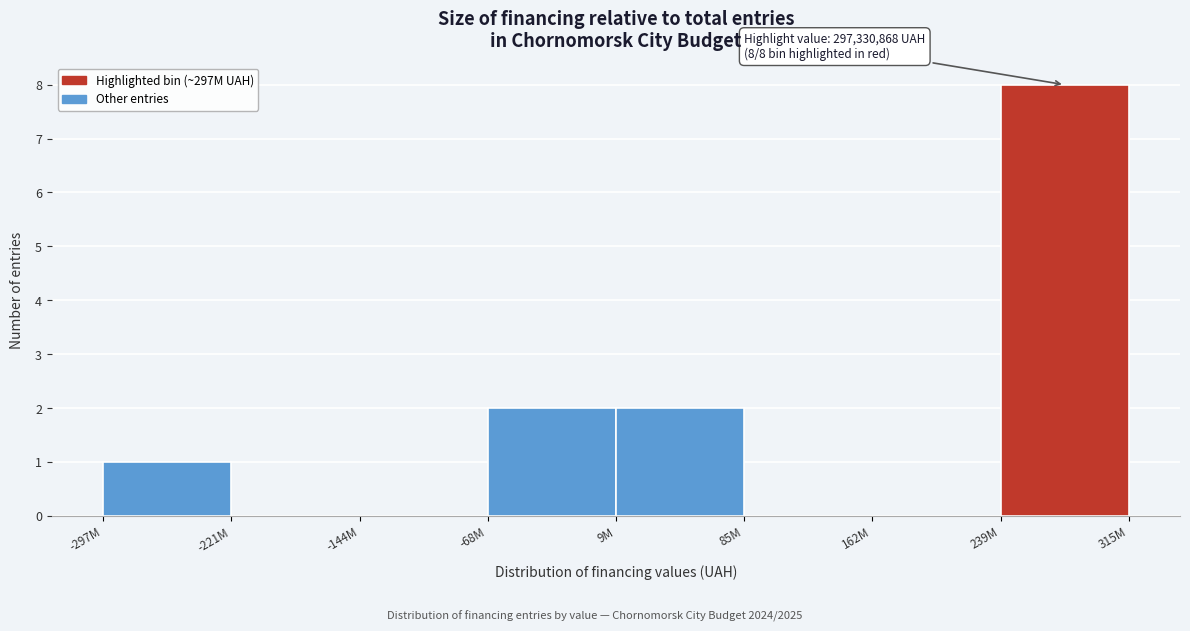

Reading left to right, what are all the values shown in this chart?

-297M=1	-221M=0	-144M=0	-68M=2	9M=2	85M=0	162M=0	239M=8